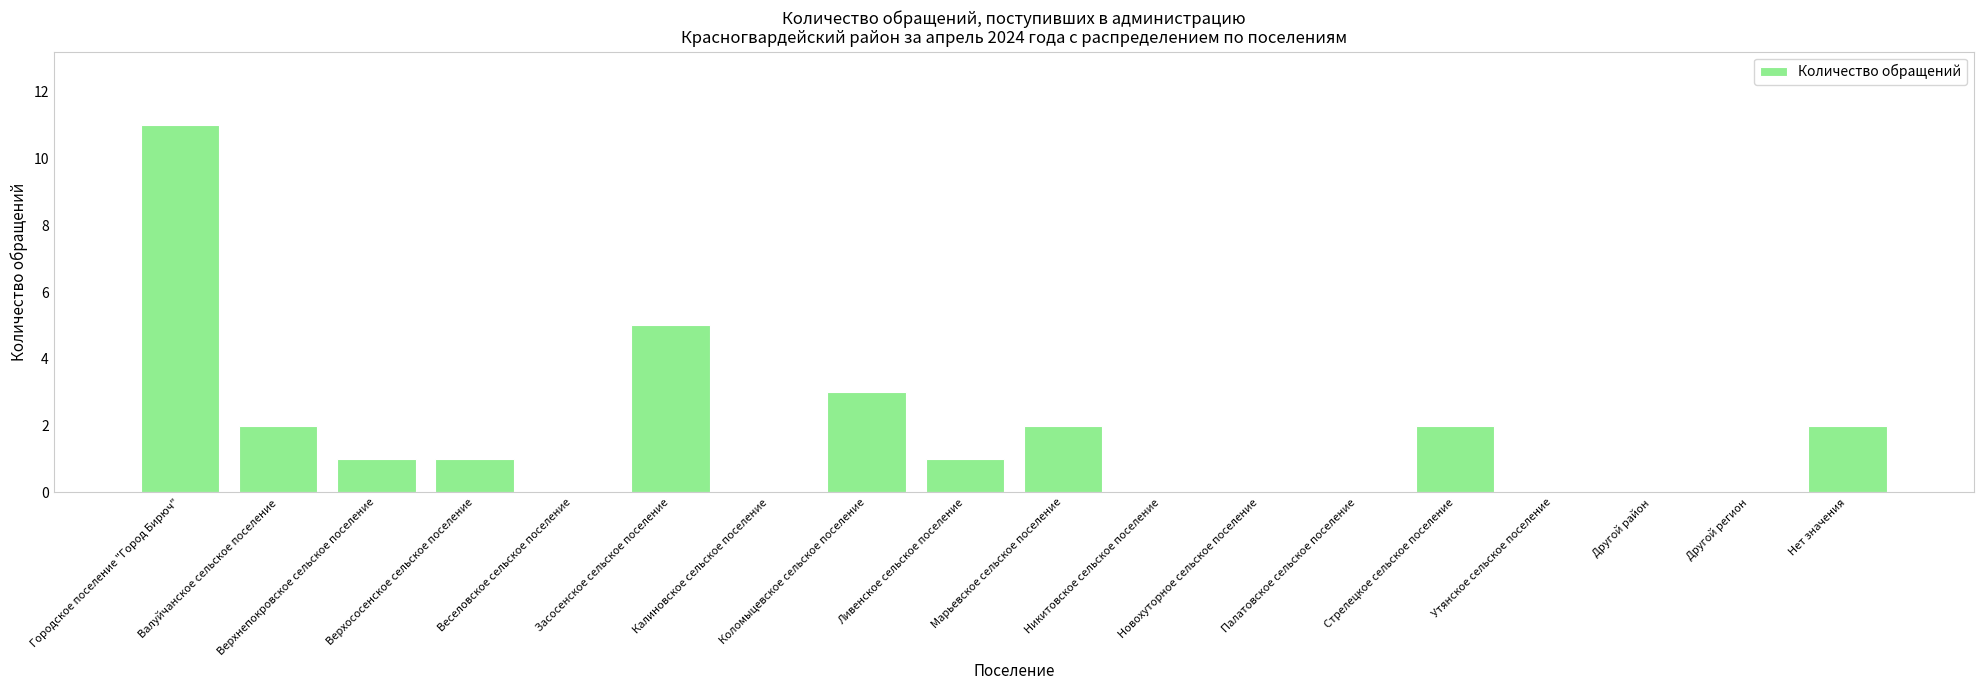

Reading left to right, transcribe all the data shown in this chart.

11	2	1	1	0	5	0	3	1	2	0	0	0	2	0	0	0	2